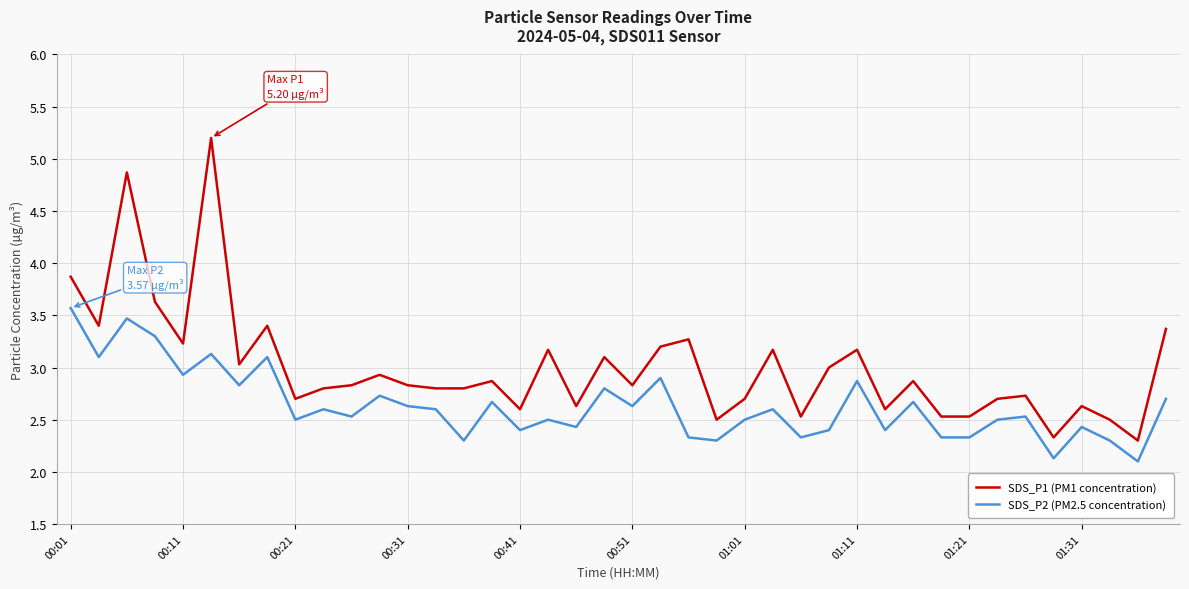

How many categories are shown in the chart?

40